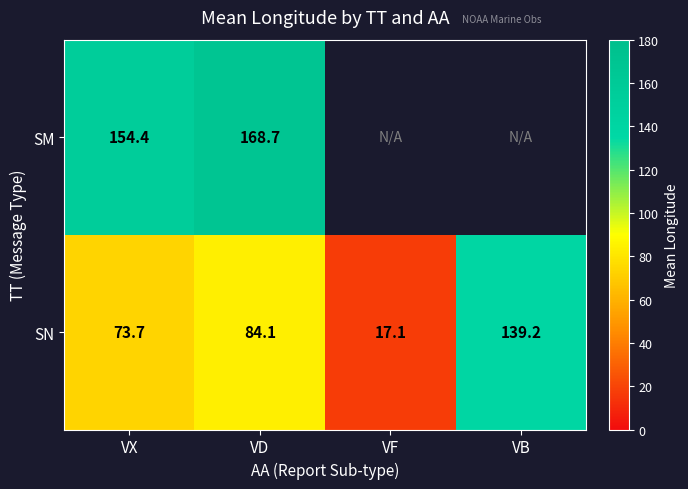

Where does the SN series first go above 84?

VD